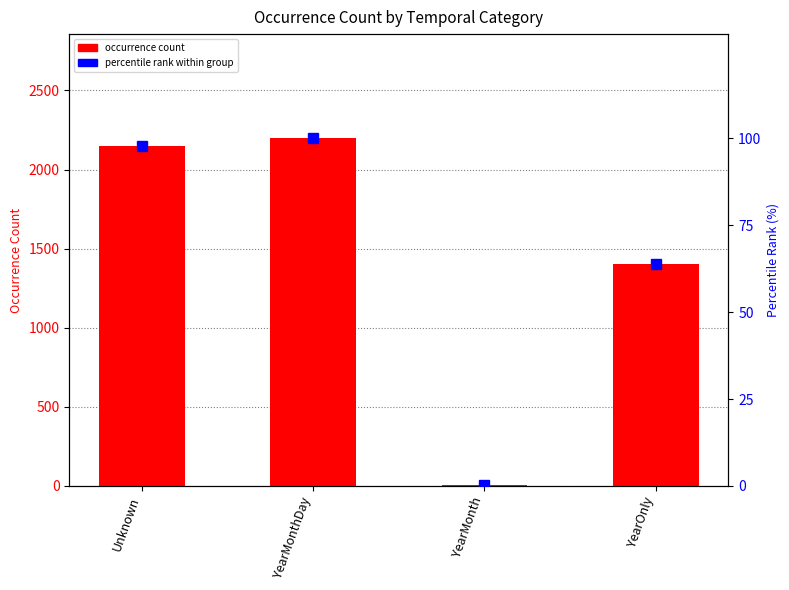

List the series in order of their overall mean, highest first.

occurrence count, percentile rank within group